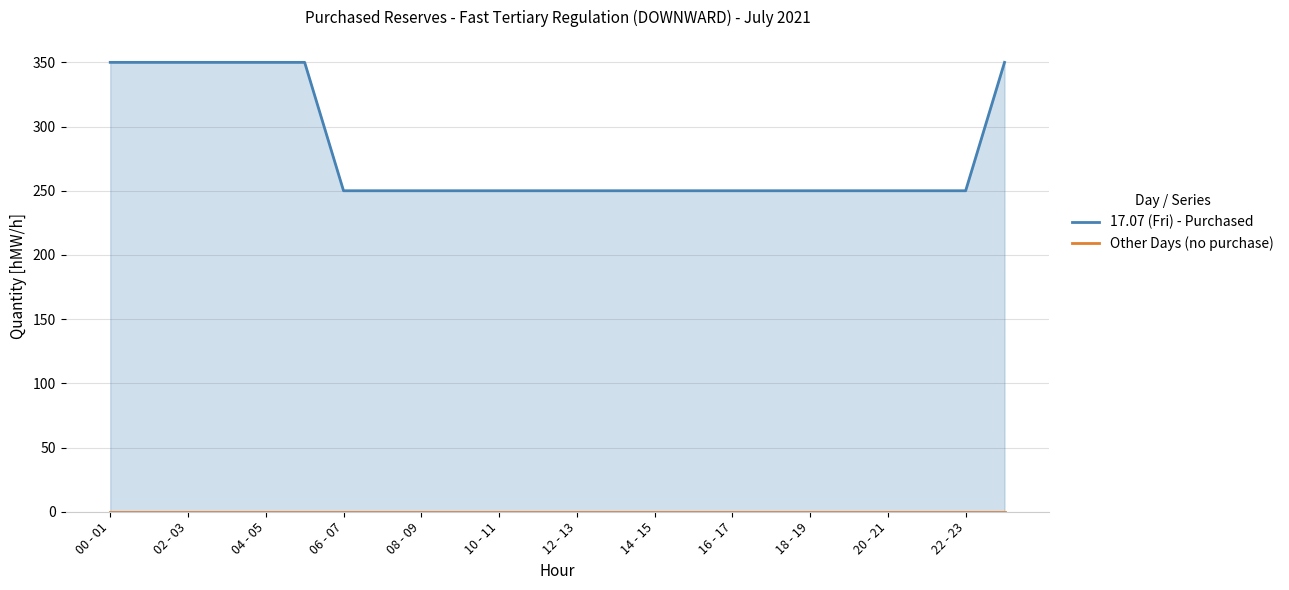

At which label does Other Days (no purchase) reach its peak?

00 - 01